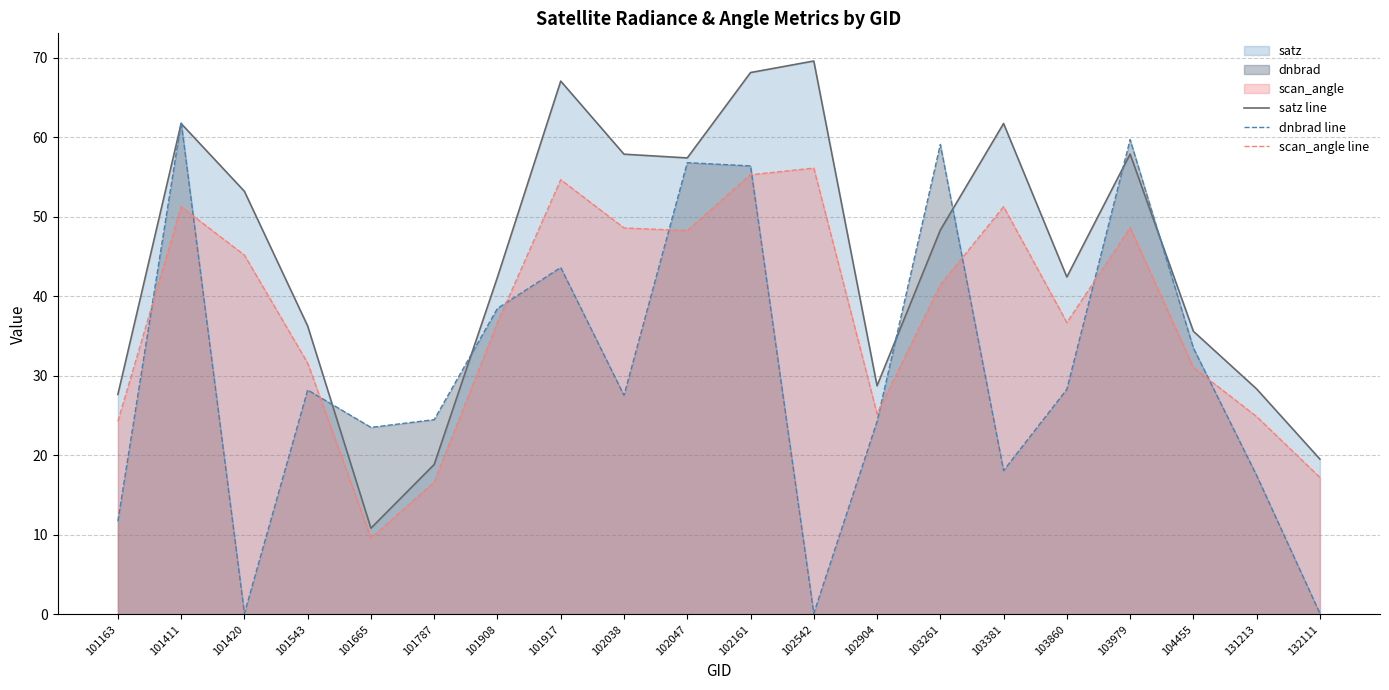

What is the difference between the second highest and second lowest values in the satz line series?

49.3